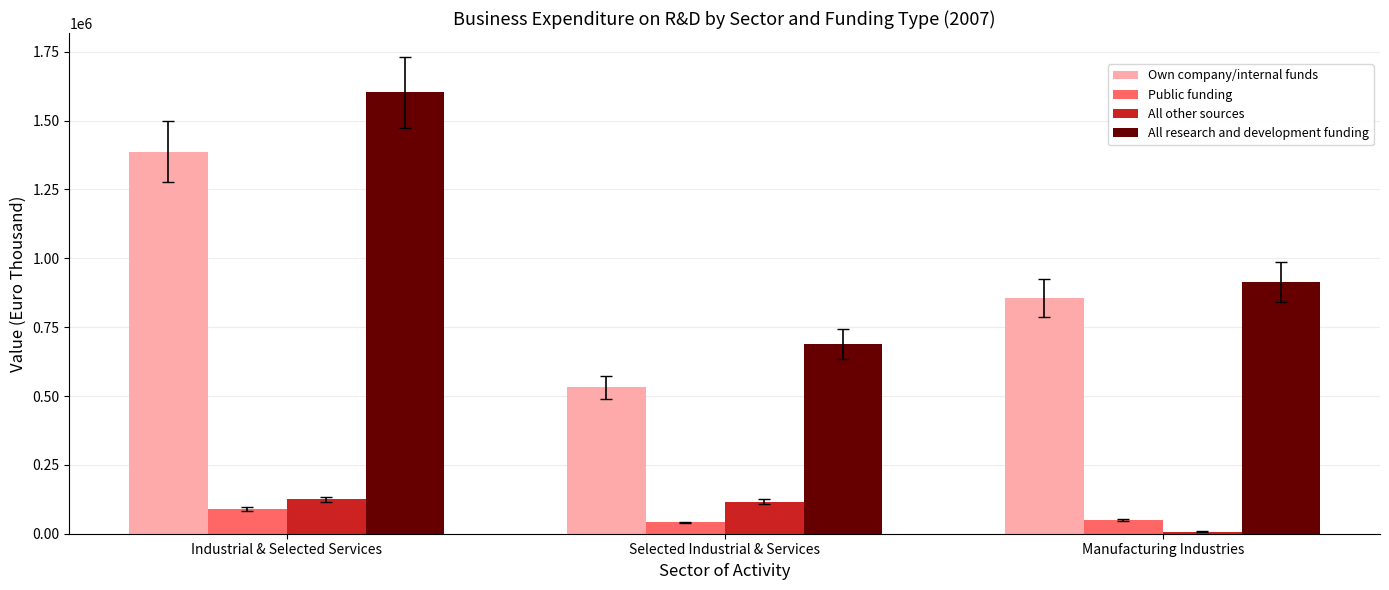

How many values in the Own company/internal funds series are below 855806?

1